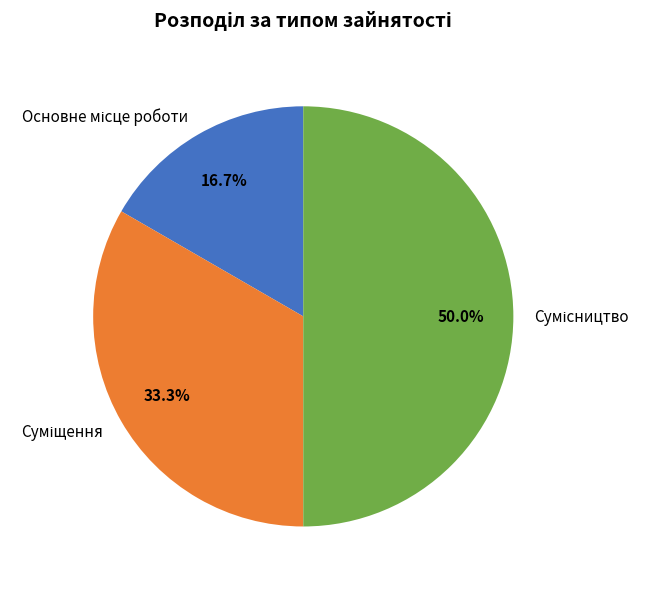

What percentage is the Сумісництво slice, to the nearest percent?

50%